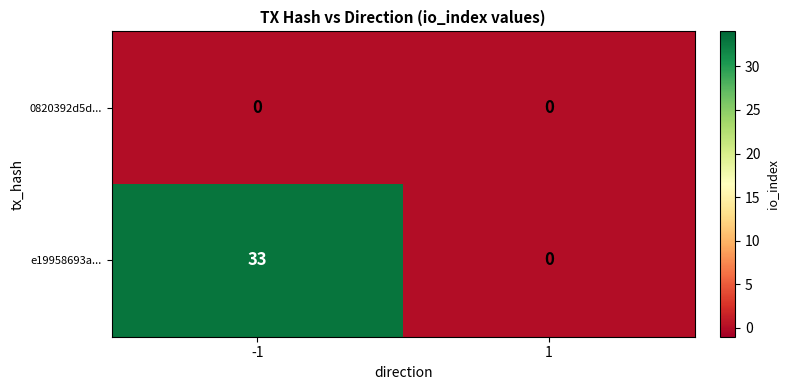

At which category is the sum across all series the highest?

-1